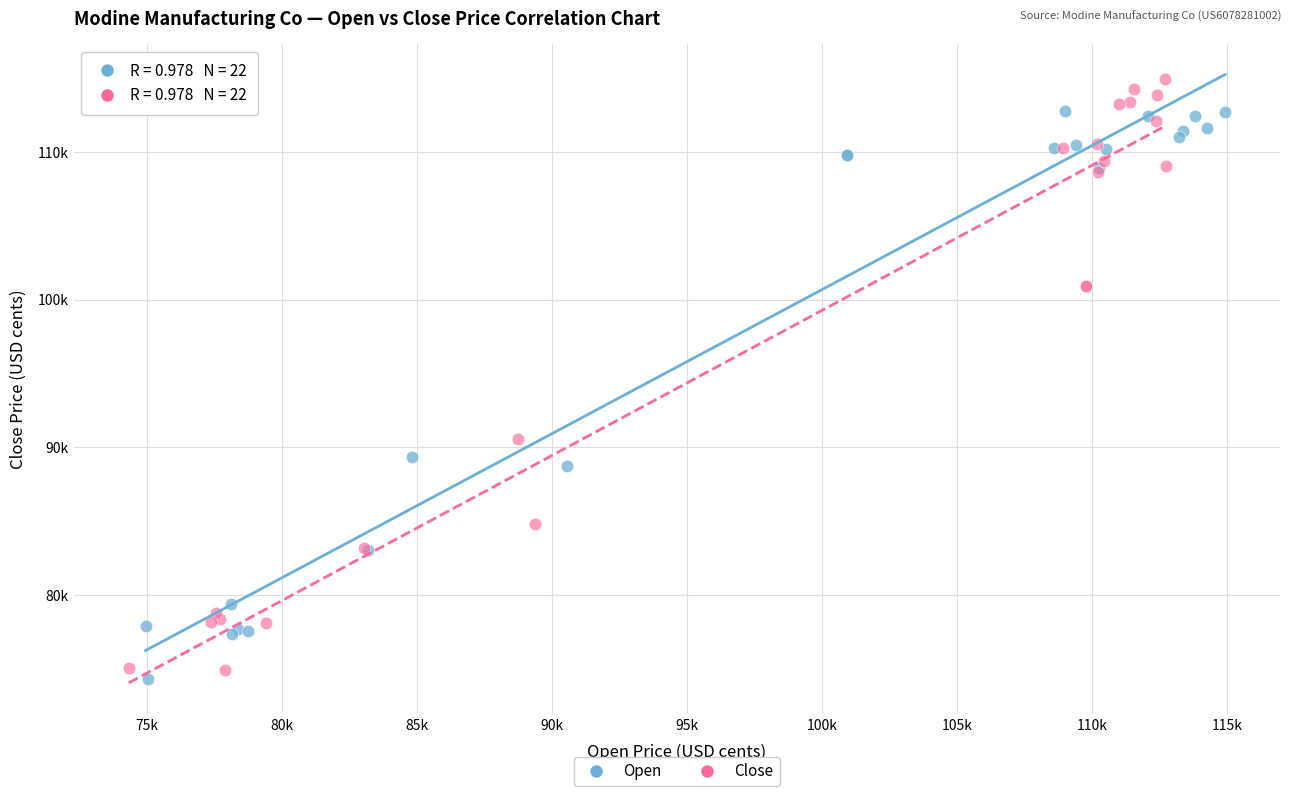

Which series contains the lowest Y value?

Open